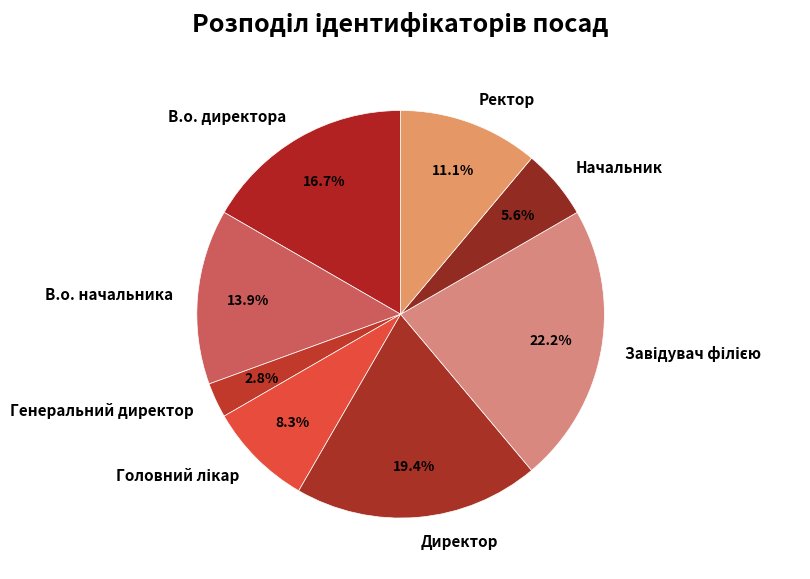

What portion of the pie excludes В.о. директора?

83.3%